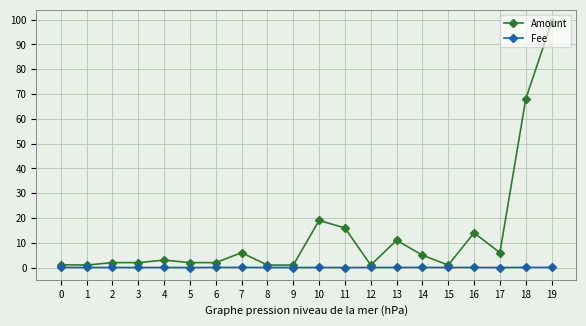

Count the number of categories in the chart.

20